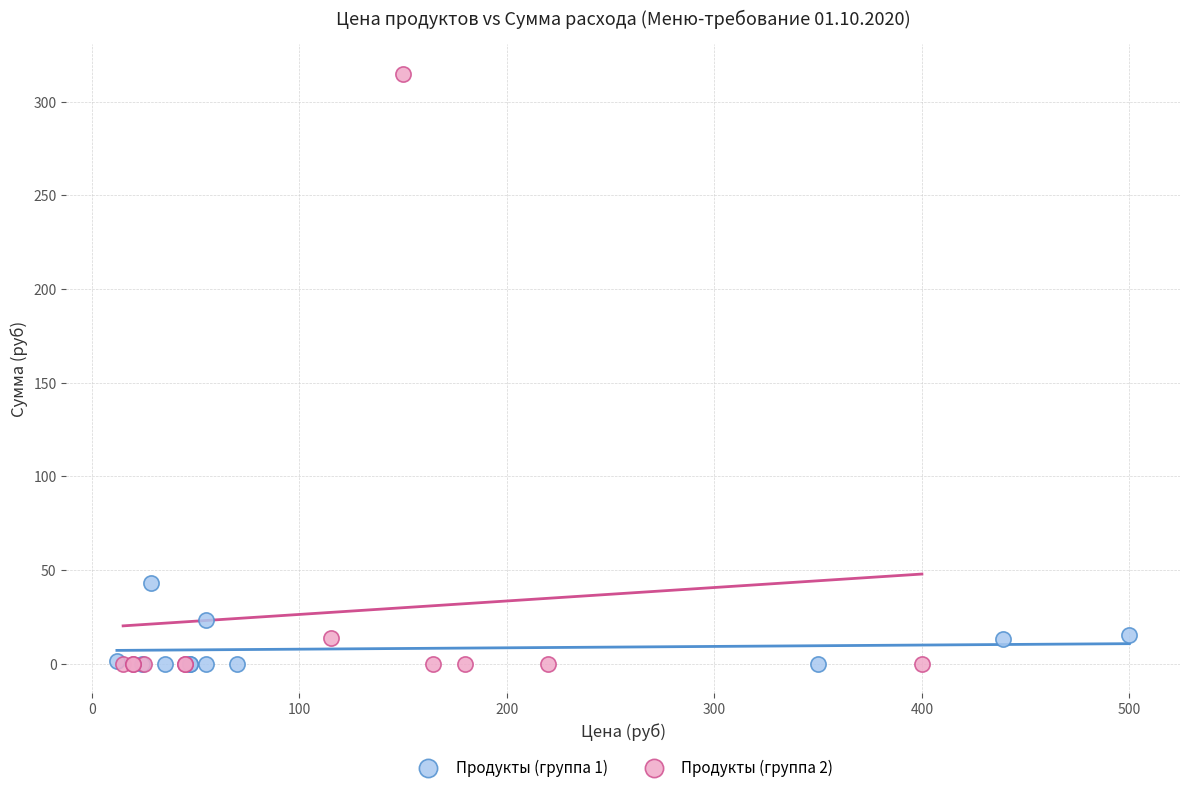

What are all the series names shown in the legend?

Продукты (группа 1), Продукты (группа 2)